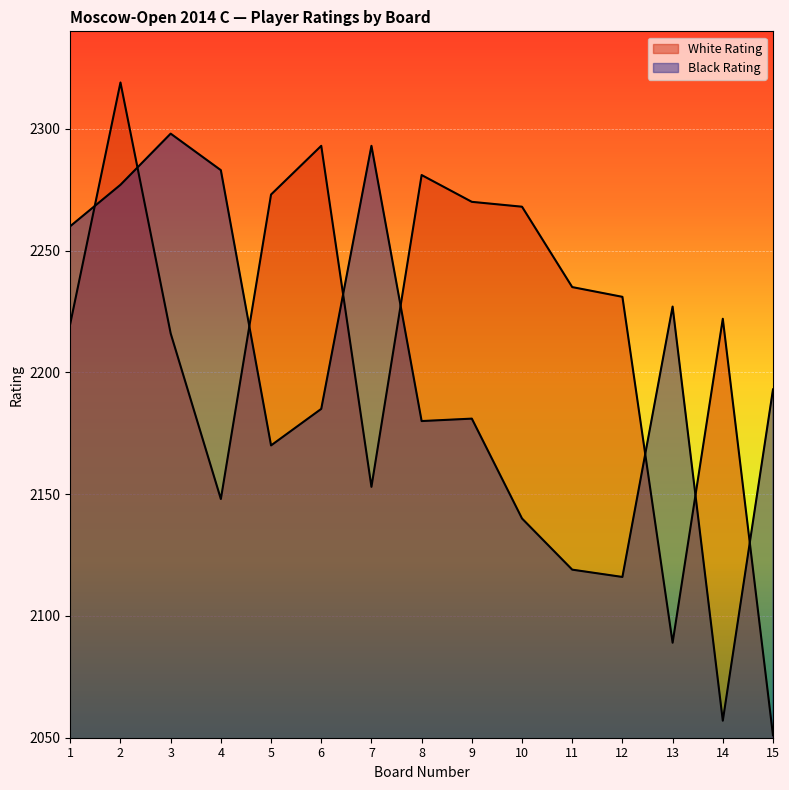

Reading right to left, list all the values displayed in this chart.

White Rating: 15=2051	14=2222	13=2089	12=2231	11=2235	10=2268	9=2270	8=2281	7=2153	6=2293	5=2273	4=2148	3=2216	2=2319	1=2220
Black Rating: 15=2193	14=2057	13=2227	12=2116	11=2119	10=2140	9=2181	8=2180	7=2293	6=2185	5=2170	4=2283	3=2298	2=2277	1=2260